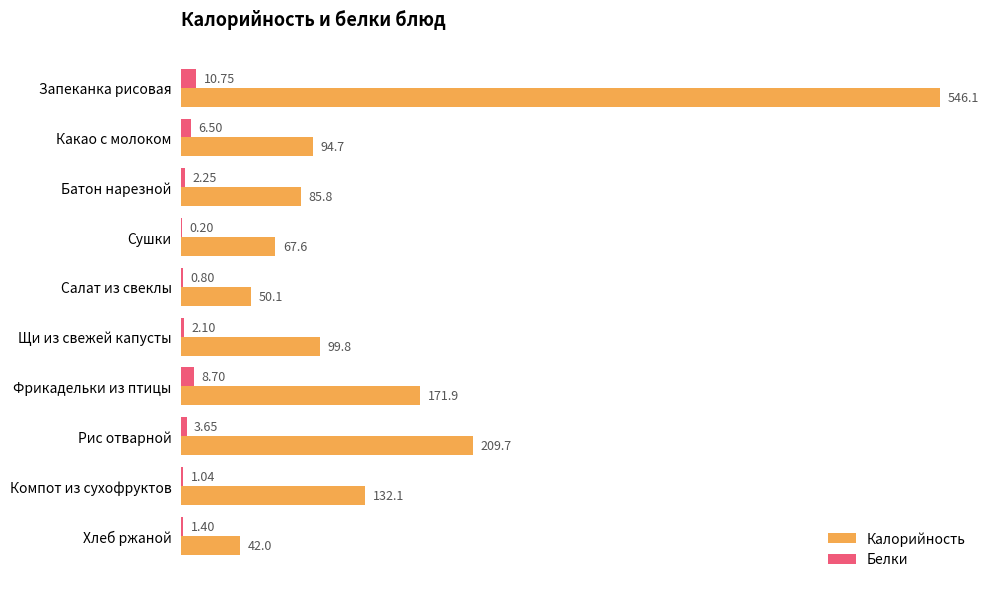

Which series has the largest total across all categories?

Калорийность